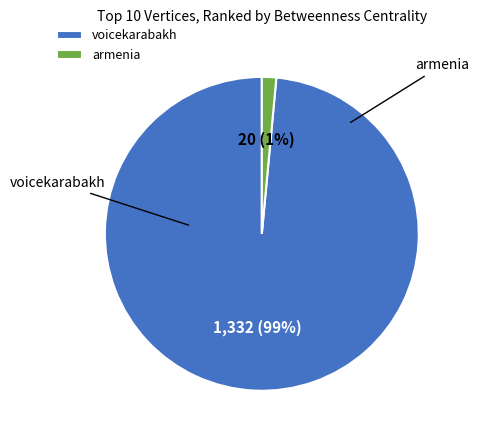

True or false: armenia accounts for 1% of the total.

True